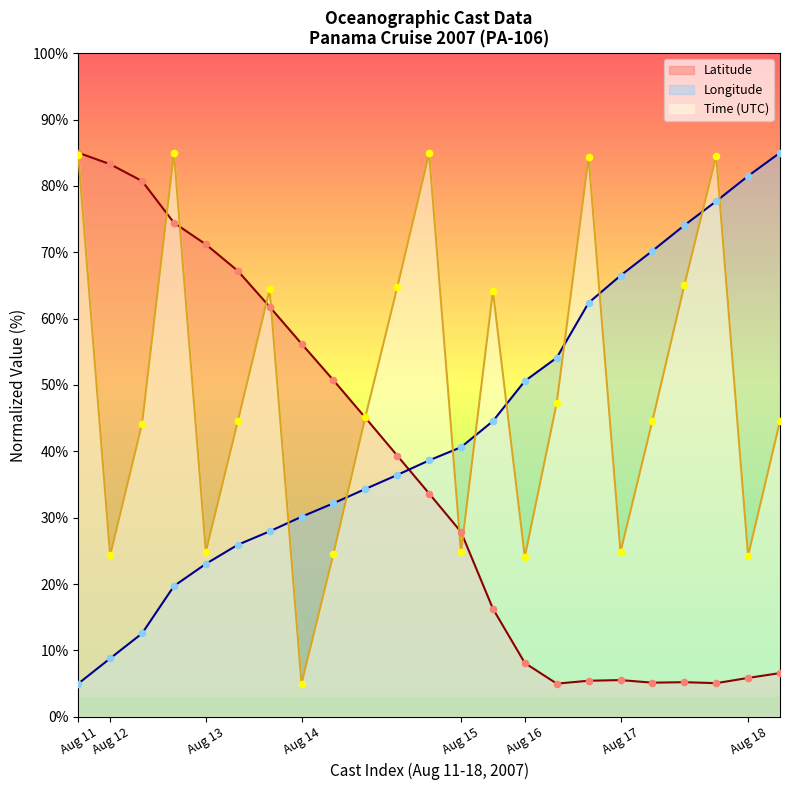

Which series contains the lowest Y value?

Latitude